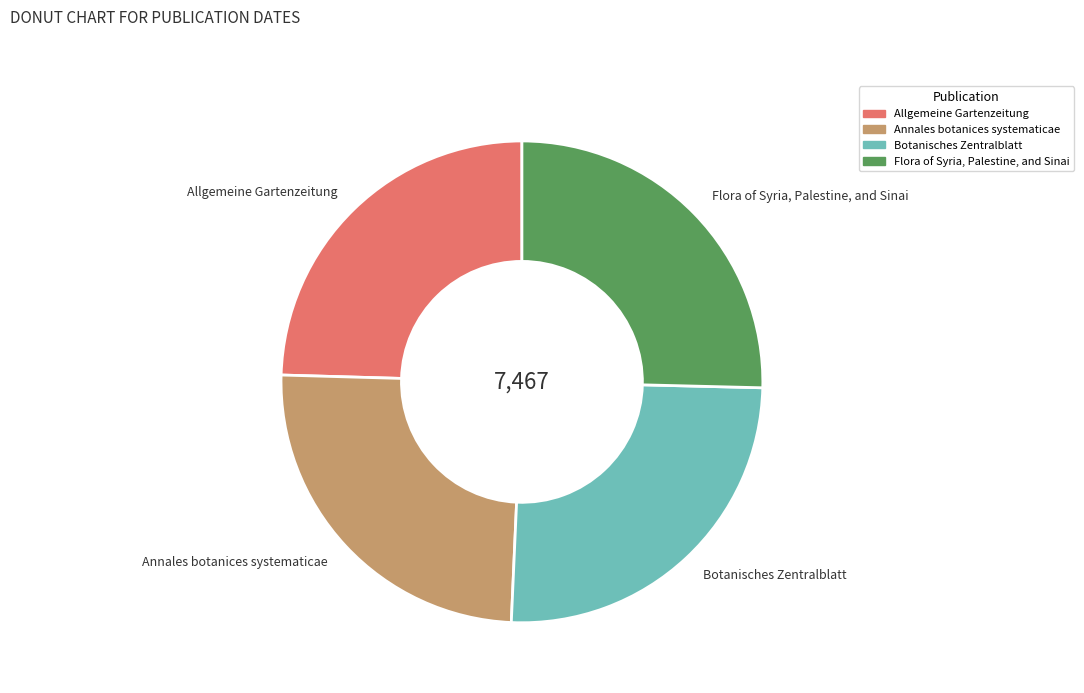

Combined, do Botanisches Zentralblatt and Flora of Syria, Palestine, and Sinai account for over 50%?

Yes